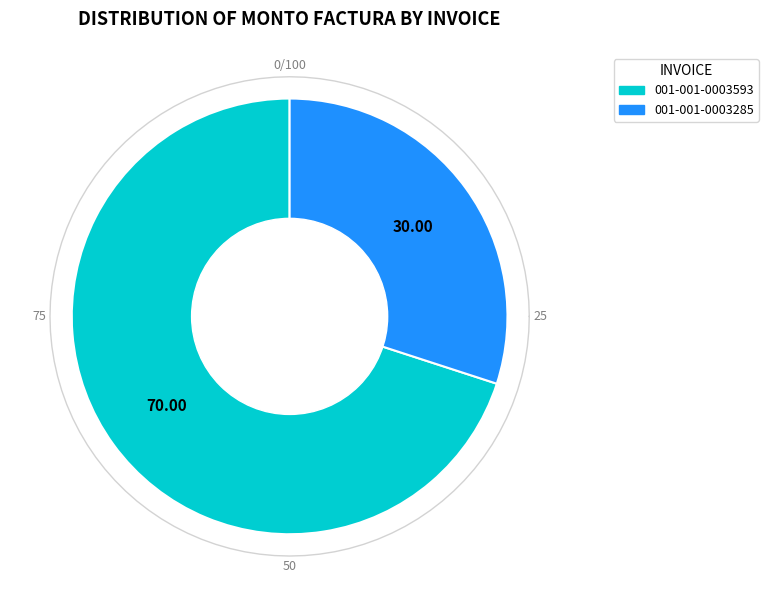

True or false: 001-001-0003593 accounts for 70% of the total.

True